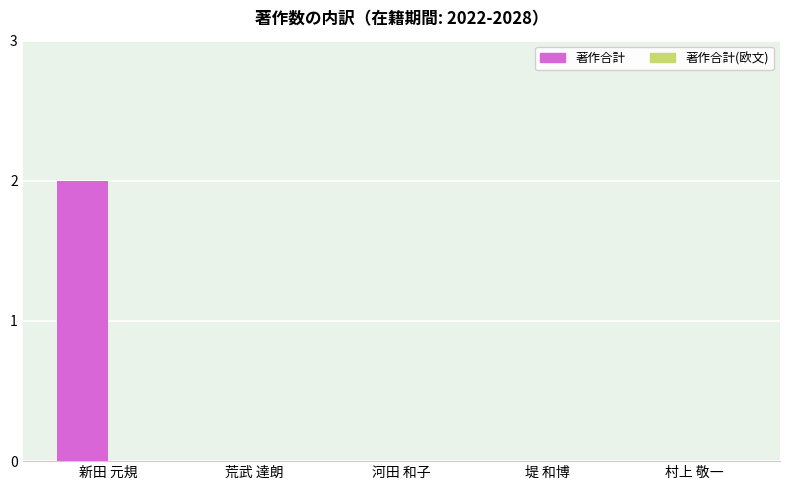

Reading left to right, what are all the values shown in this chart?

新田 元規=2	荒武 達朗=0	河田 和子=0	堤 和博=0	村上 敬一=0